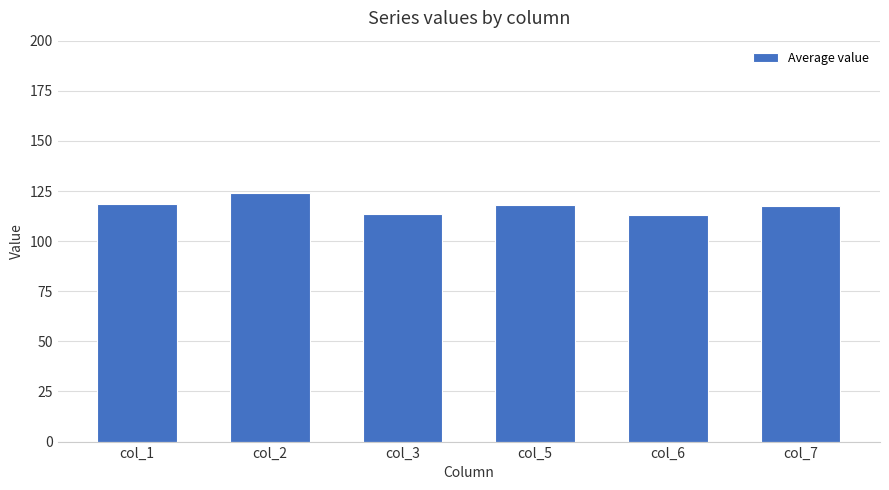

True or false: the data shows 183.1 at col_3.

False